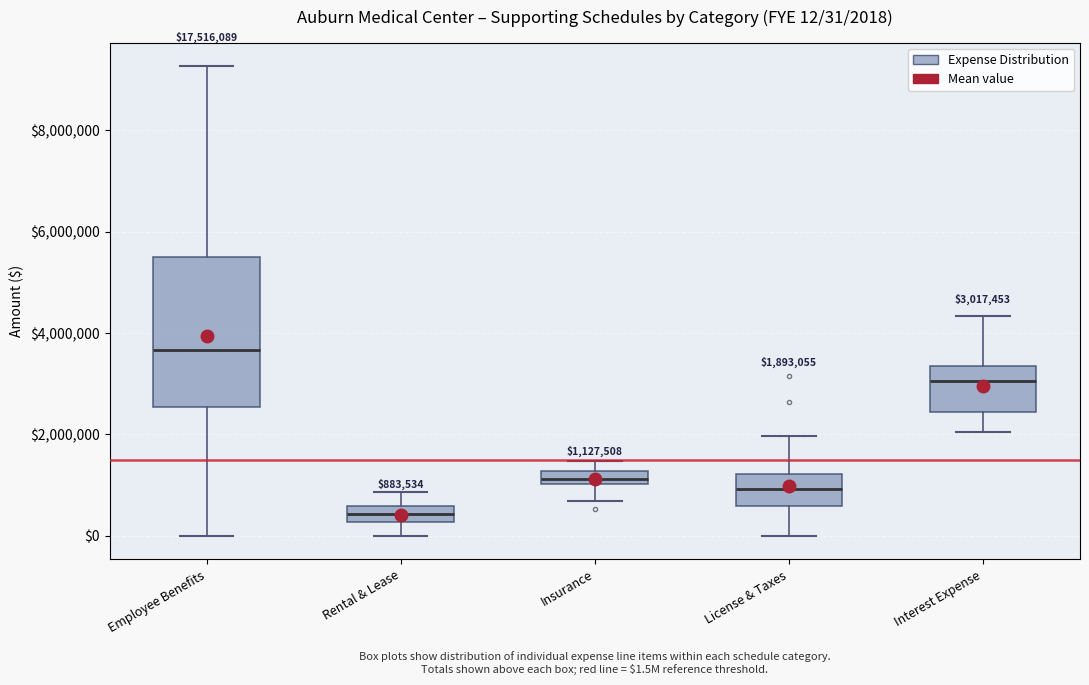

Which box is the tallest, from its lower edge to its upper edge?

Employee Benefits